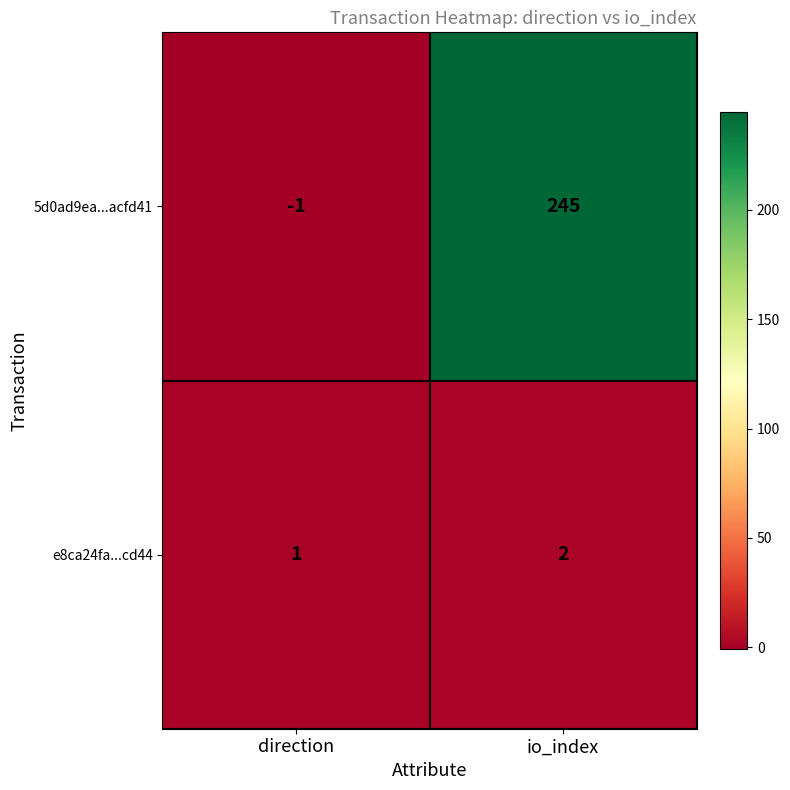

Which series changed the most between direction and io_index?

5d0ad9ea...acfd41